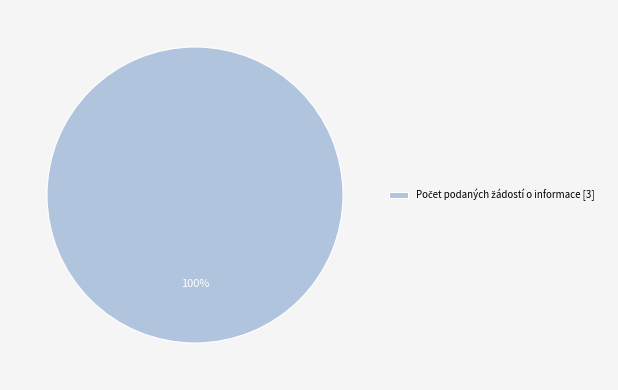

Is there any slice that represents more than half of the pie?

Yes